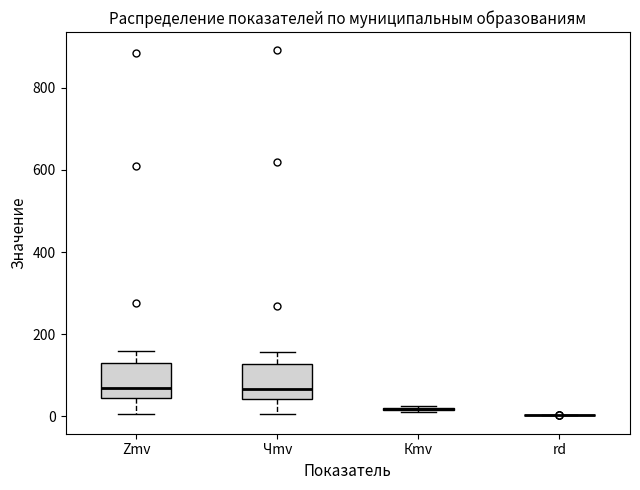

Where does the upper whisker of the box for Zmv end on the y-axis? The values are not printed on the chart, so give them approximately, as read against the axis.

160